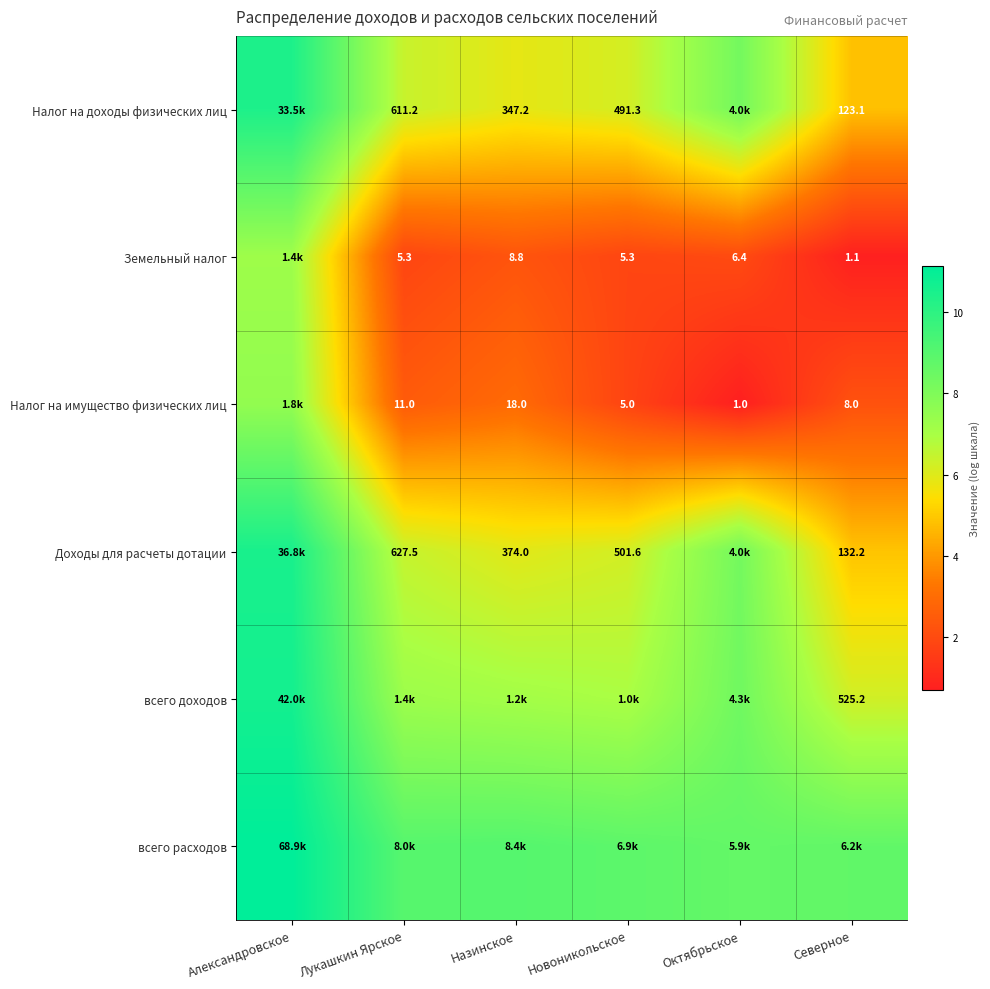

At which label does всего доходов first exceed 7?

Александровское